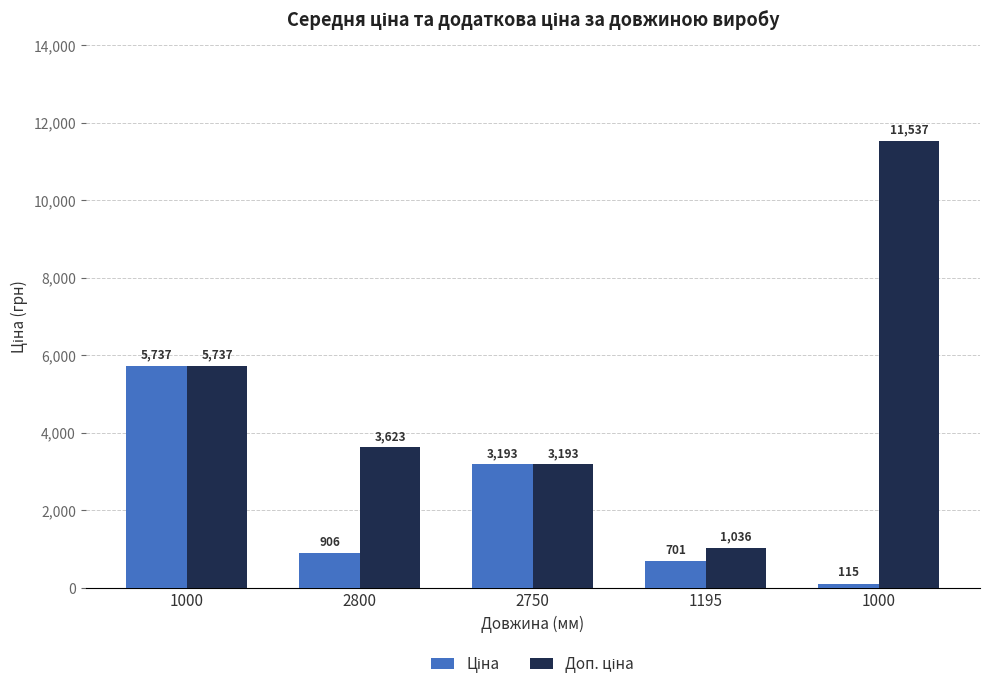

At how many categories does at least one series exceed 7170?

1